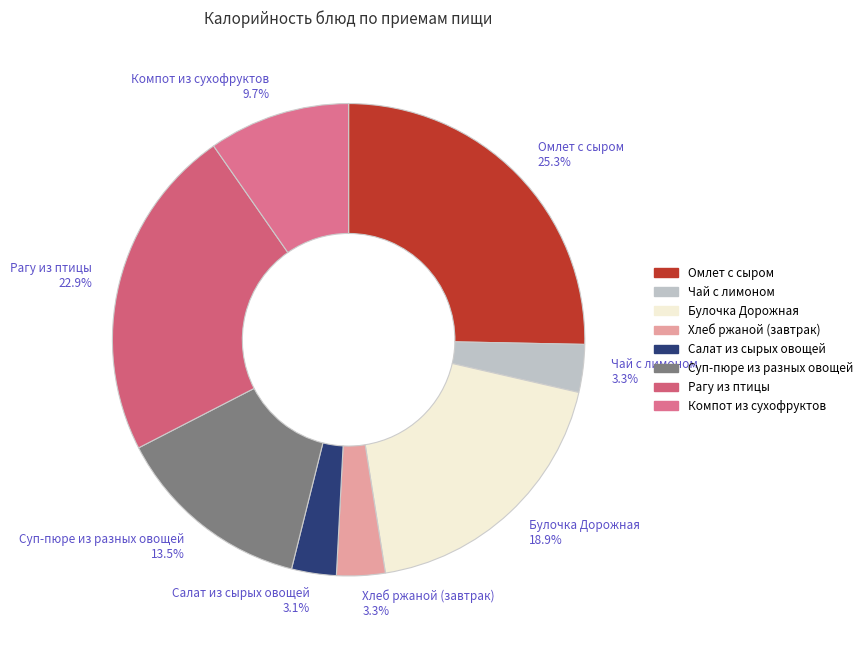

Combined, what portion of the pie is Салат из сырых овощей and Омлет с сыром?

28.4%